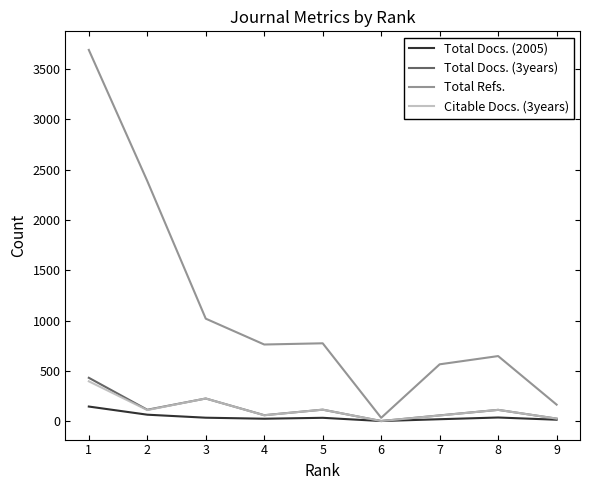

Where is Total Docs. (3years) nearest to the value 216?

3